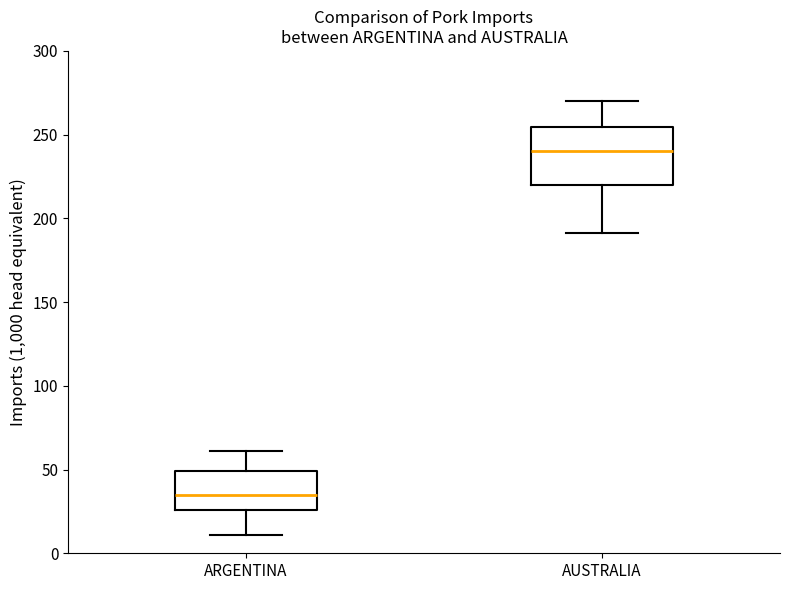

Which box is the tallest, from its lower edge to its upper edge?

AUSTRALIA